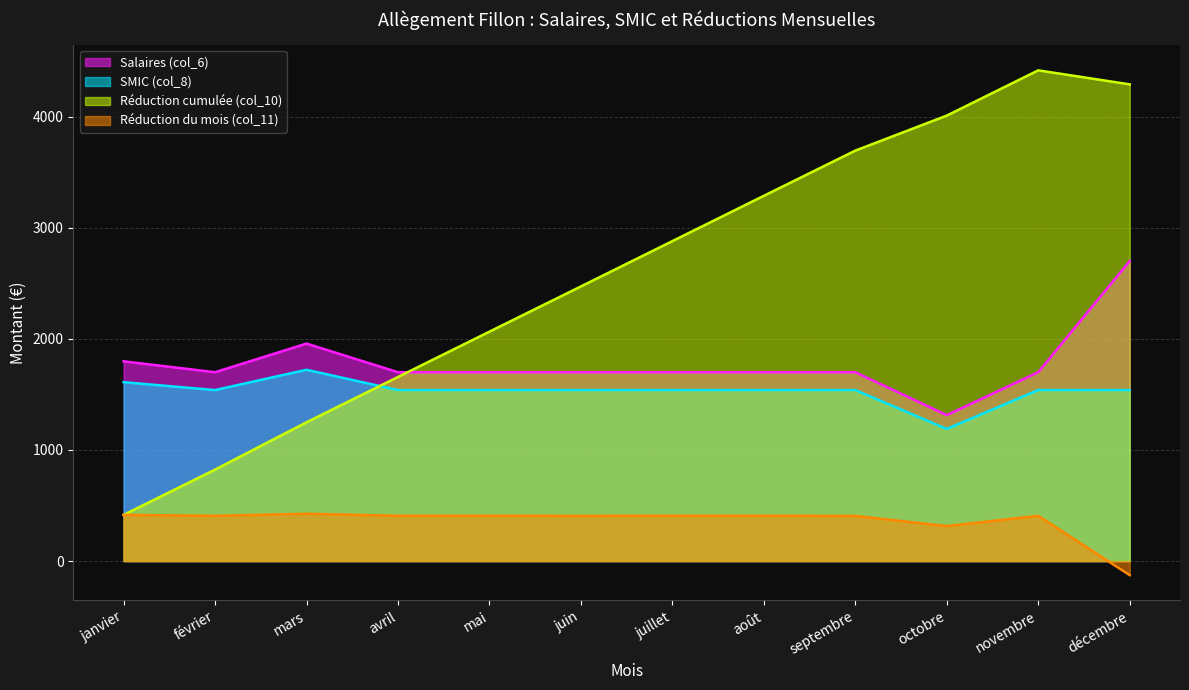

The value of Salaires (col_6) at décembre is 2700.0. True or false?

True